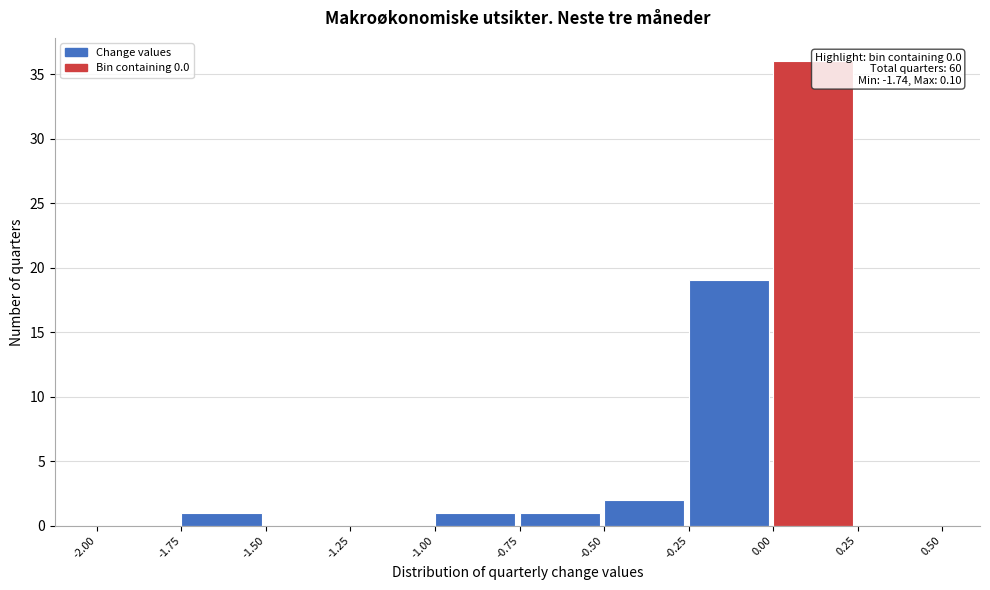

Over which range of the x-axis is the bar tallest?

0.00 to 0.25